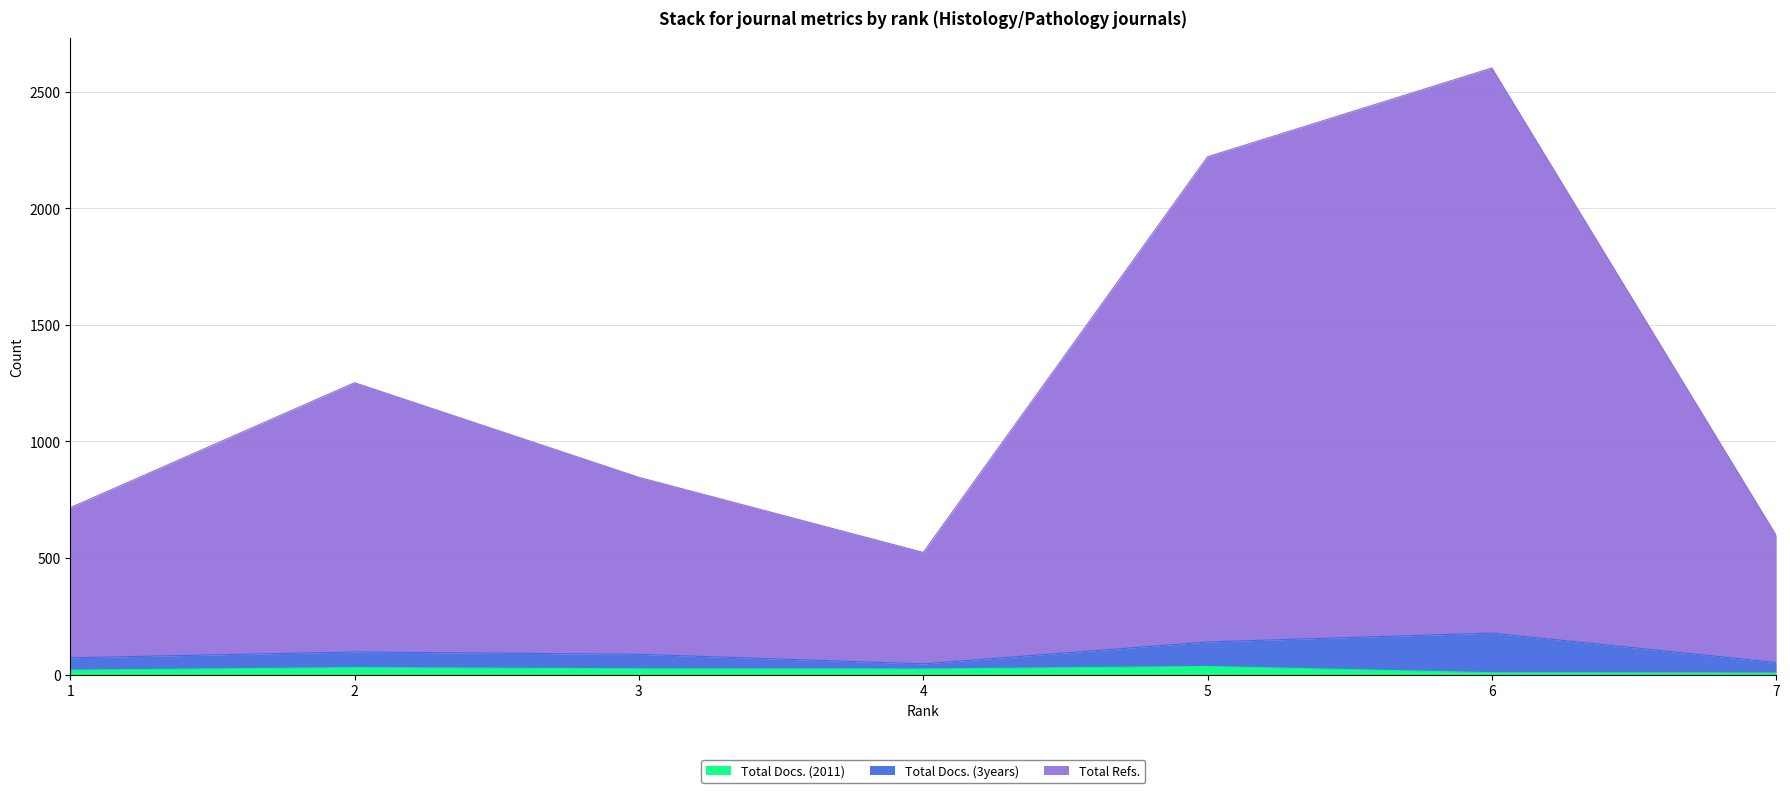

Which series has the widest spread of values?

Total Refs.